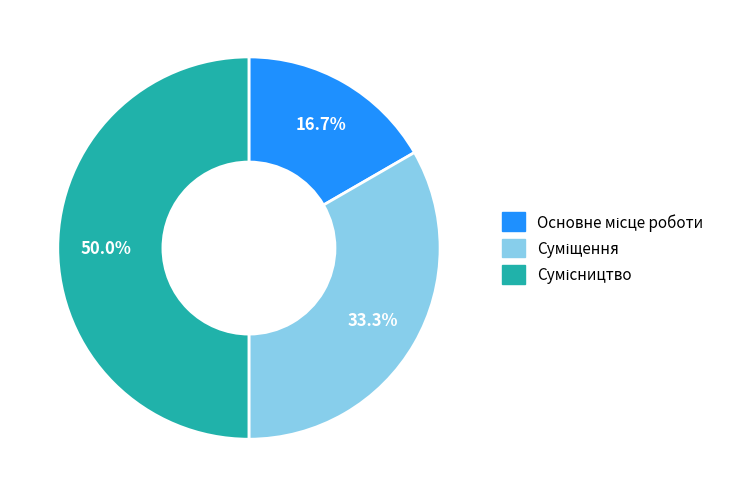

Does Суміщення account for over 50% of the chart?

No